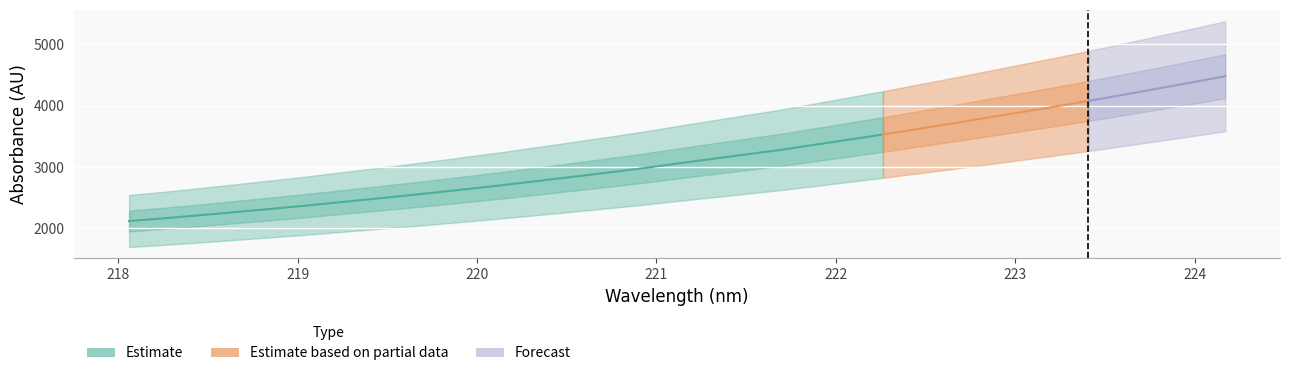

Reading right to left, transcribe all the data shown in this chart.

32=4480.8	31=4377.7	30=4276.9	29=4176.7	28=4078.4	27=3983.5	26=3892.0	25=3800.6	24=3709.0	23=3620.6	22=3531.4	21=3447.5	20=3363.6	19=3279.9	18=3206.6	17=3132.8	16=3058.8	15=2982.5	14=2913.3	13=2845.5	12=2778.8	11=2712.5	10=2650.8	9=2589.5	8=2531.4	7=2475.1	6=2419.0	5=2363.5	4=2312.3	3=2261.6	2=2211.9	1=2164.4	0=2120.8